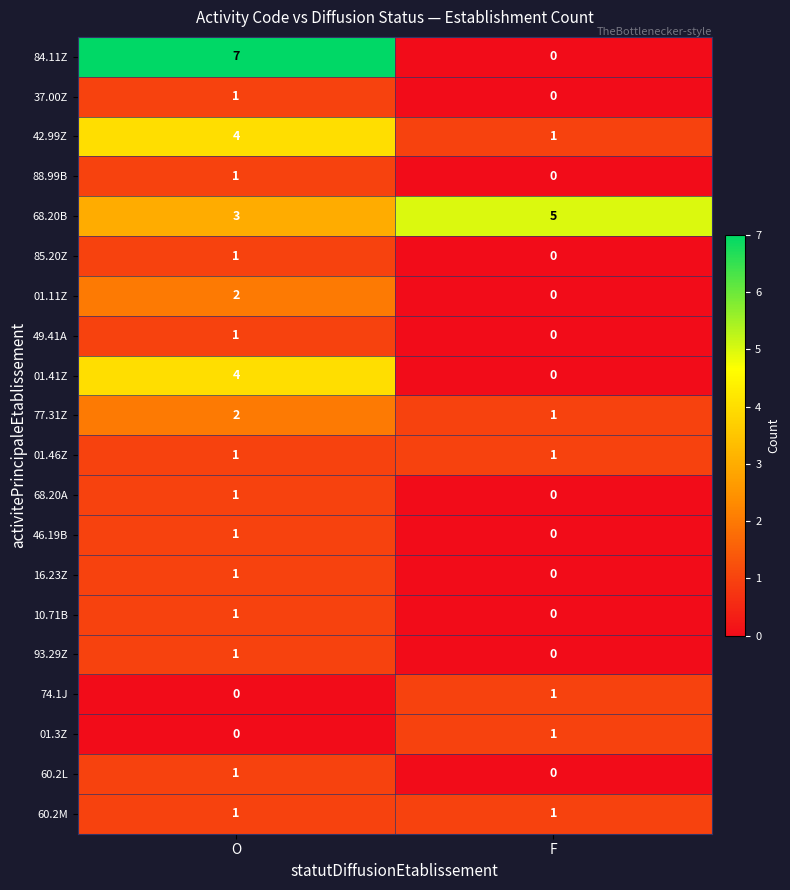

Which series has the largest range (max minus min)?

84.11Z